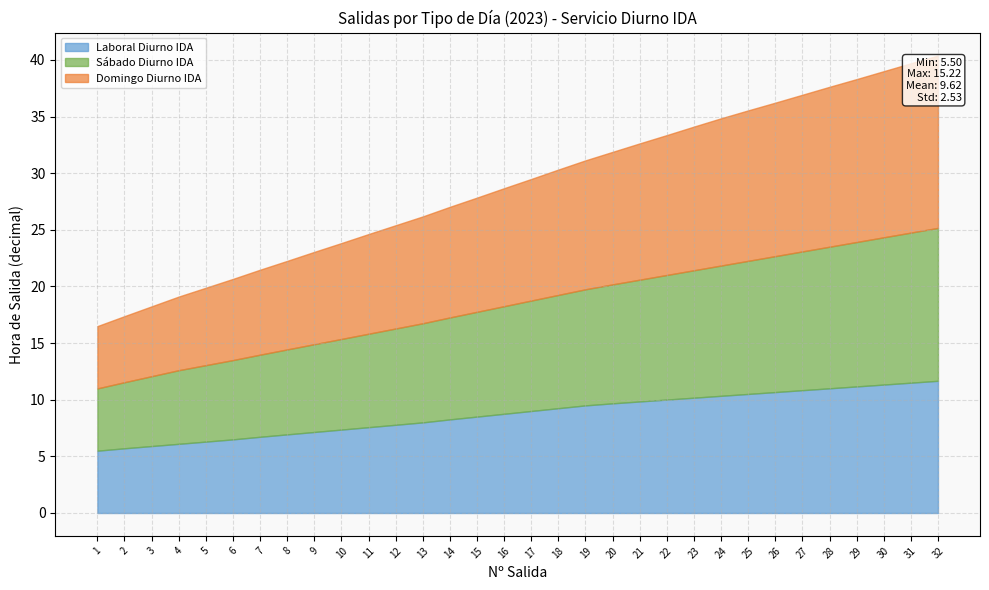

Which label corresponds to the smallest value in the chart?

1